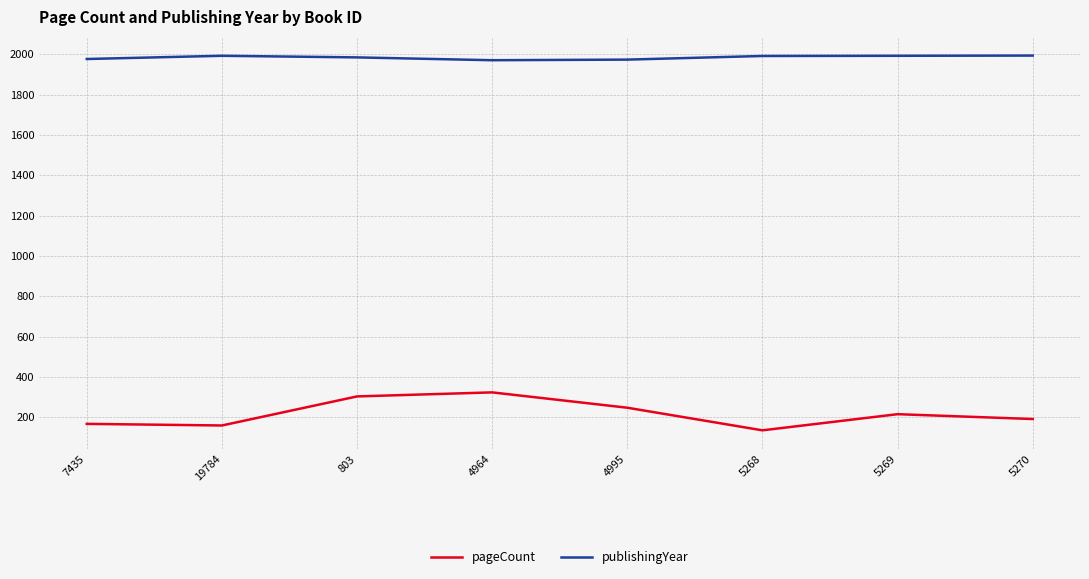

How many values in the pageCount series are below 216?

4